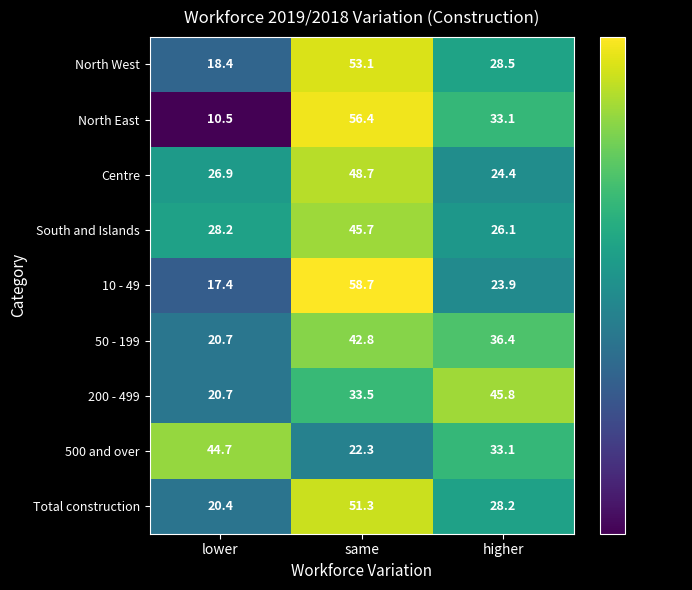

Reading right to left, transcribe all the data shown in this chart.

North West: 28.5	53.1	18.4
North East: 33.1	56.4	10.5
Centre: 24.4	48.7	26.9
South and Islands: 26.1	45.7	28.2
10 - 49: 23.9	58.7	17.4
50 - 199: 36.4	42.8	20.7
200 - 499: 45.8	33.5	20.7
500 and over: 33.1	22.3	44.7
Total construction: 28.2	51.3	20.4